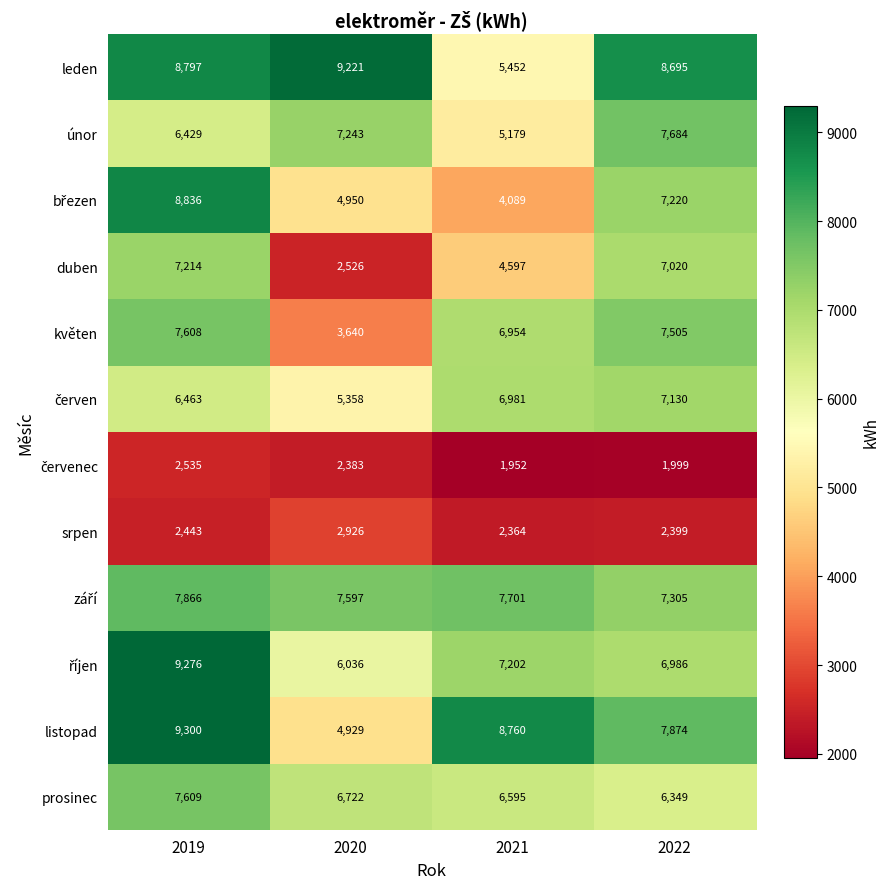

What is the difference between the maximum and minimum values in the listopad series?

4371